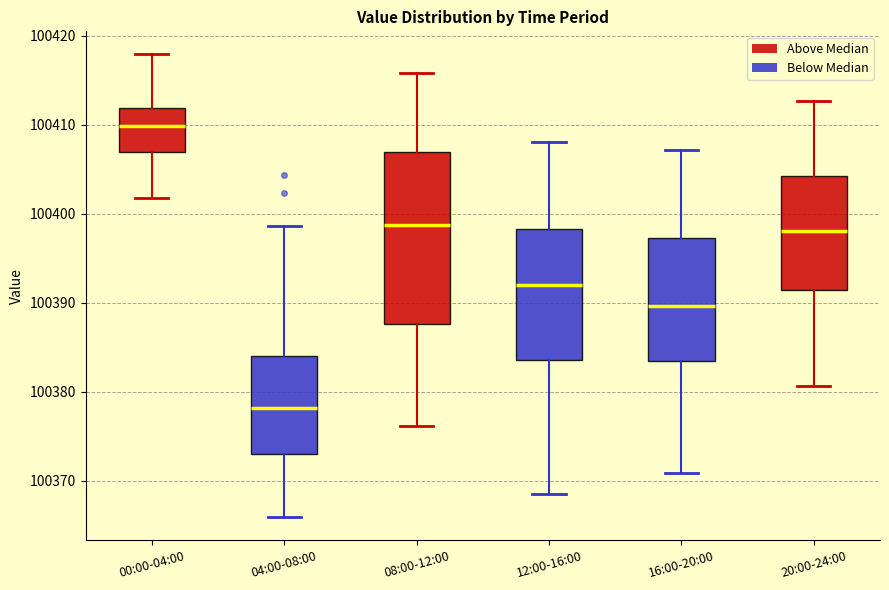

Which box has the lowest median line?

04:00-08:00